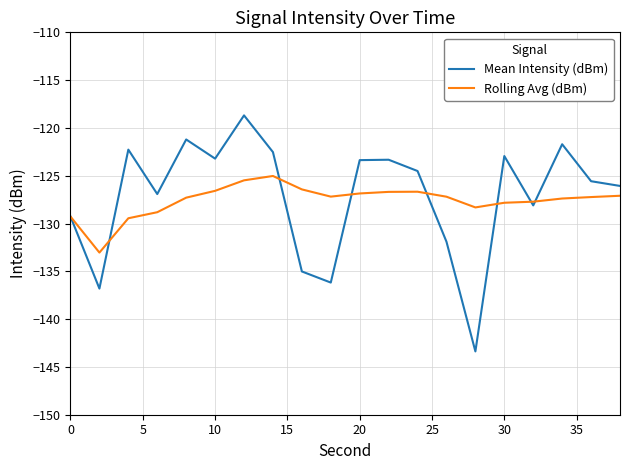

Which series ends up on top after the final intersection of Rolling Avg (dBm) and Mean Intensity (dBm)?

Mean Intensity (dBm)